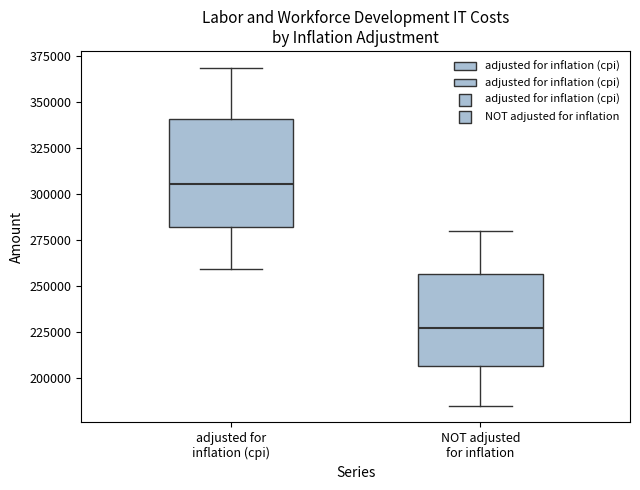

Reading left to right, read every box against the y-axis: the position of its median line, the range the box covers, and the ends of its whiskers. The values are not printed on the chart, so give them approximately, as read against the axis.

adjusted for inflation (cpi): median 305000, box 280000 to 340000, whiskers 260000 to 370000
NOT adjusted for inflation: median 225000, box 205000 to 255000, whiskers 185000 to 280000